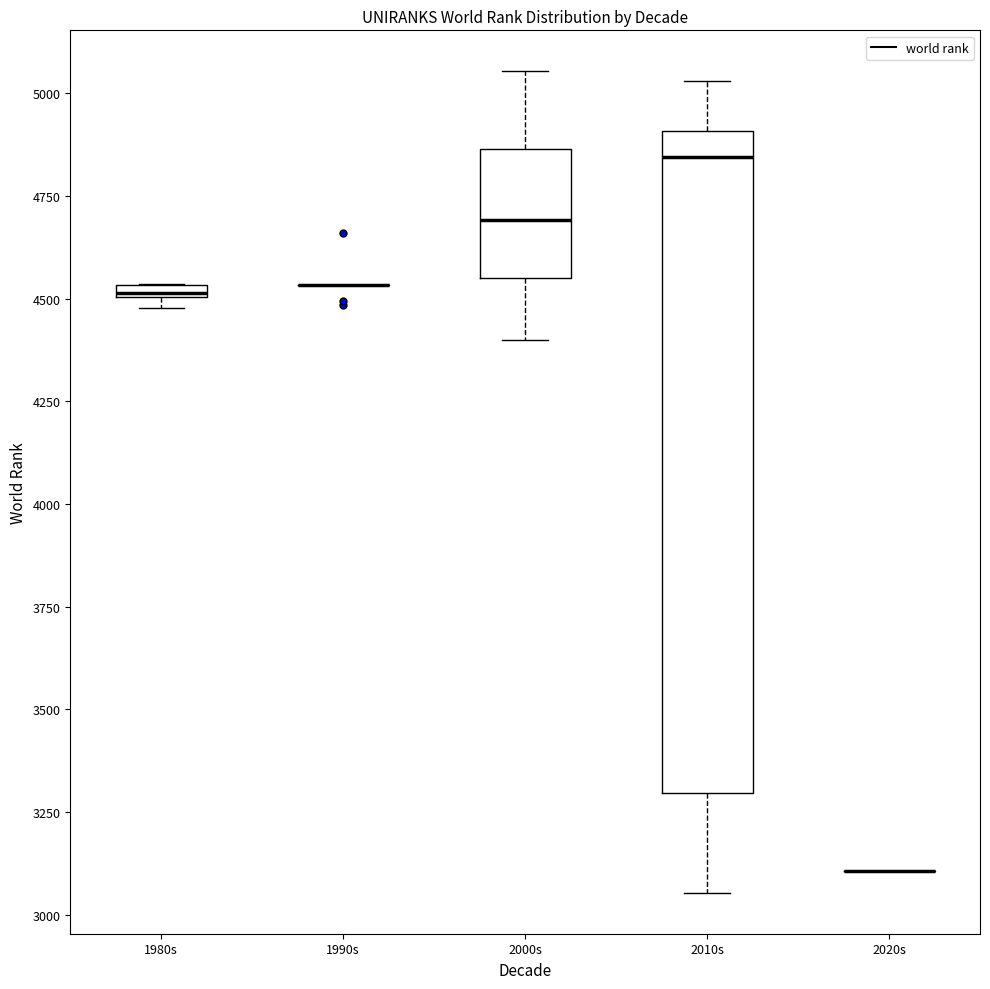

Where is the upper edge of the box for 2000s on the y-axis? The values are not printed on the chart, so give them approximately, as read against the axis.

4850